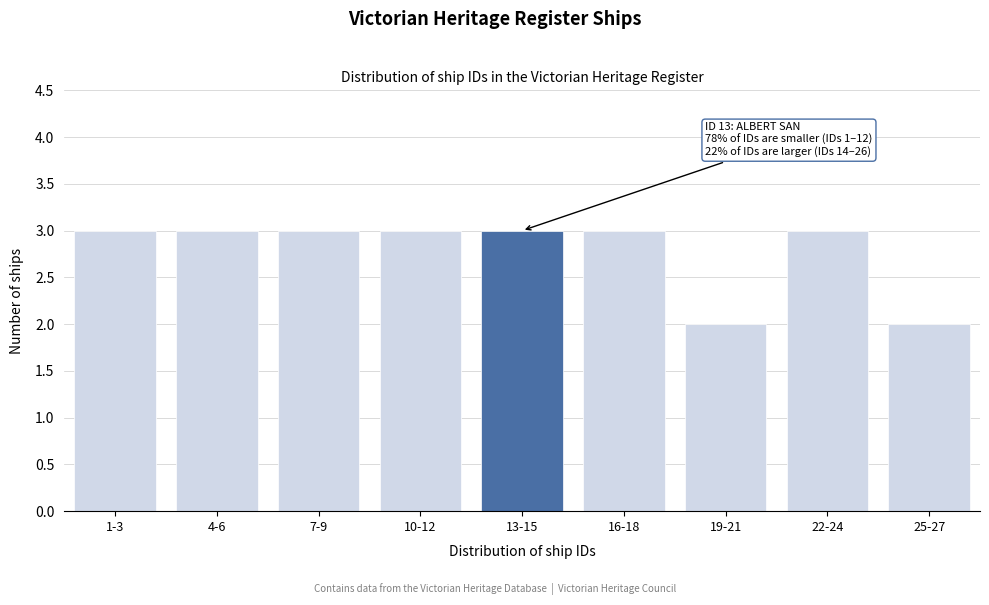

Reading right to left, extract all data points from this chart.

25-27=2	22-24=3	19-21=2	16-18=3	13-15=3	10-12=3	7-9=3	4-6=3	1-3=3